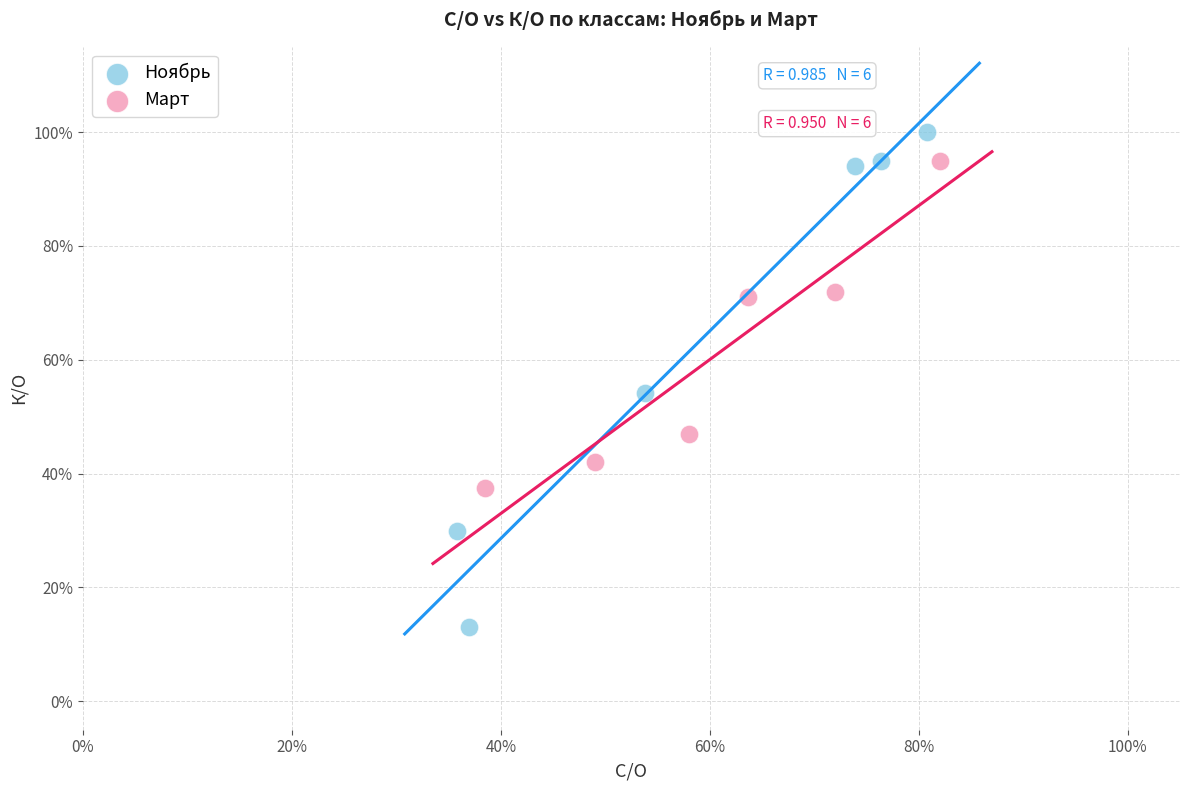

Which series contains the highest Y value?

Ноябрь